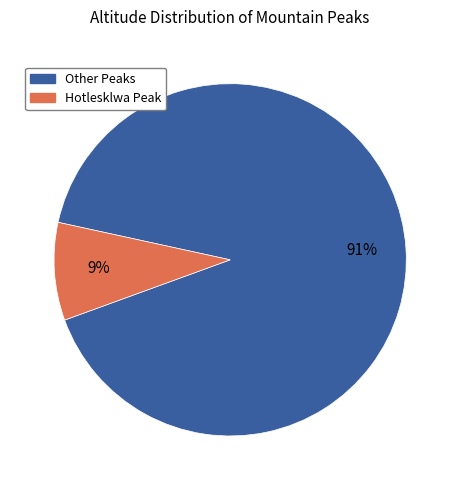

Is there any slice that represents more than half of the pie?

Yes